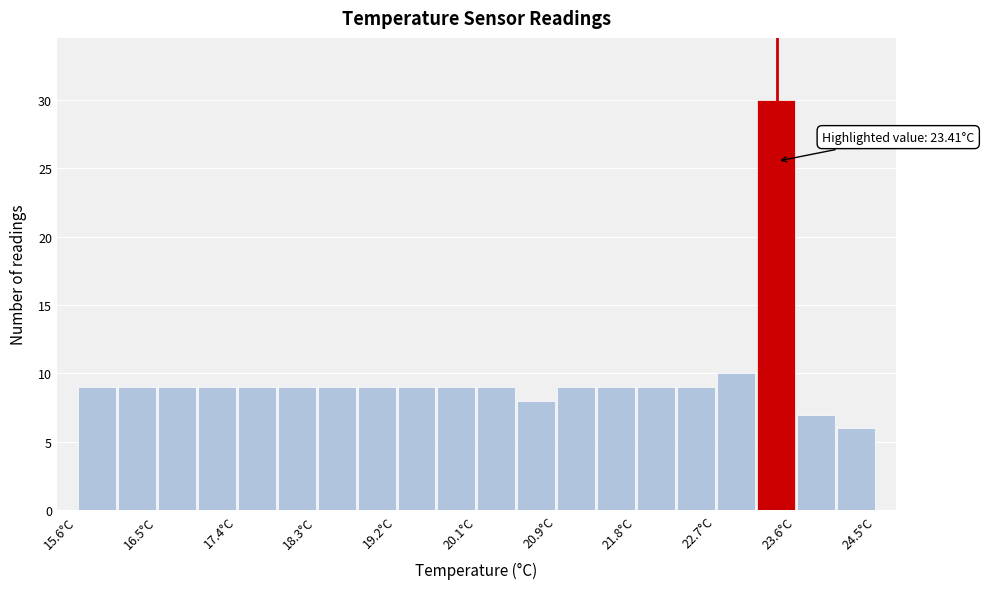

Which range on the x-axis has the tallest bar?

23.2 to 23.6